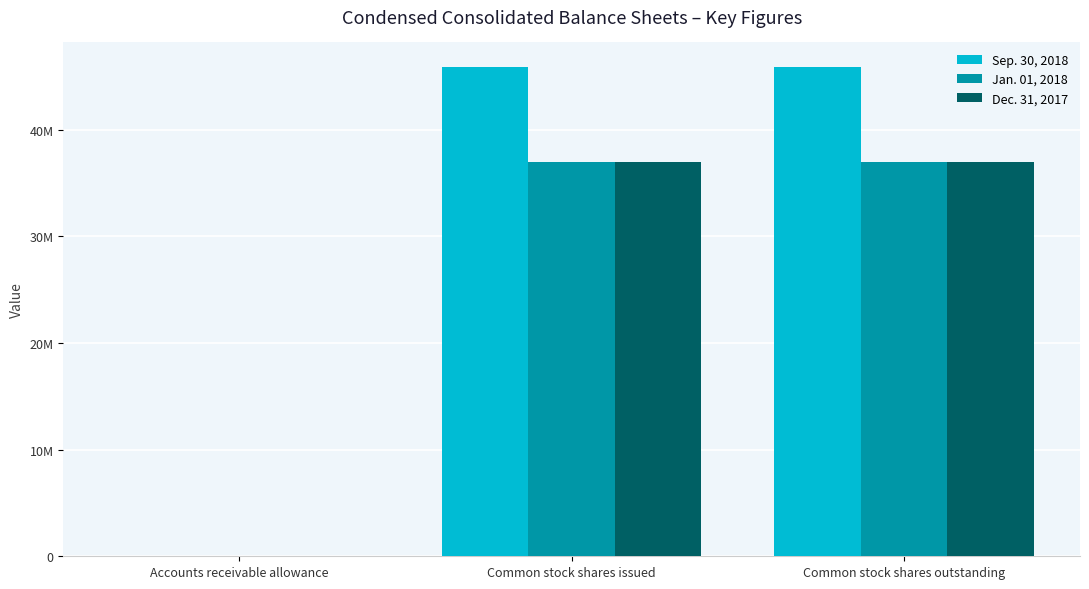

Does the chart contain stacked bars?

No